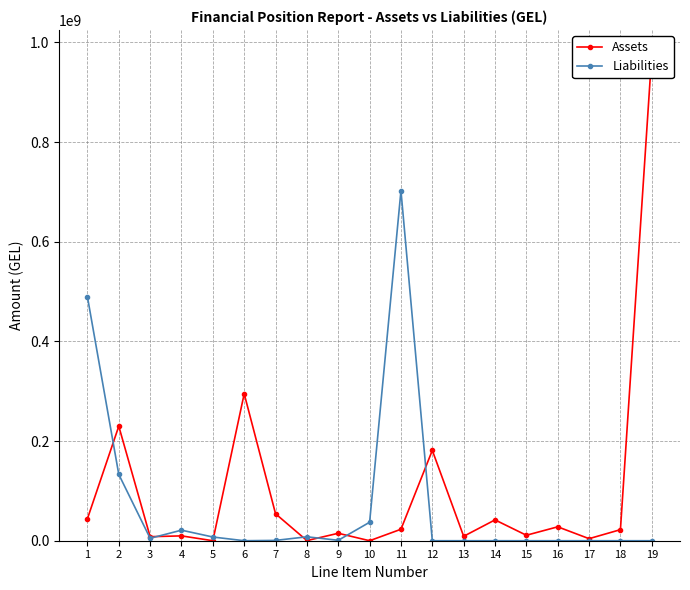

True or false: Liabilities has more than 2 points higher than both neighbors.

True